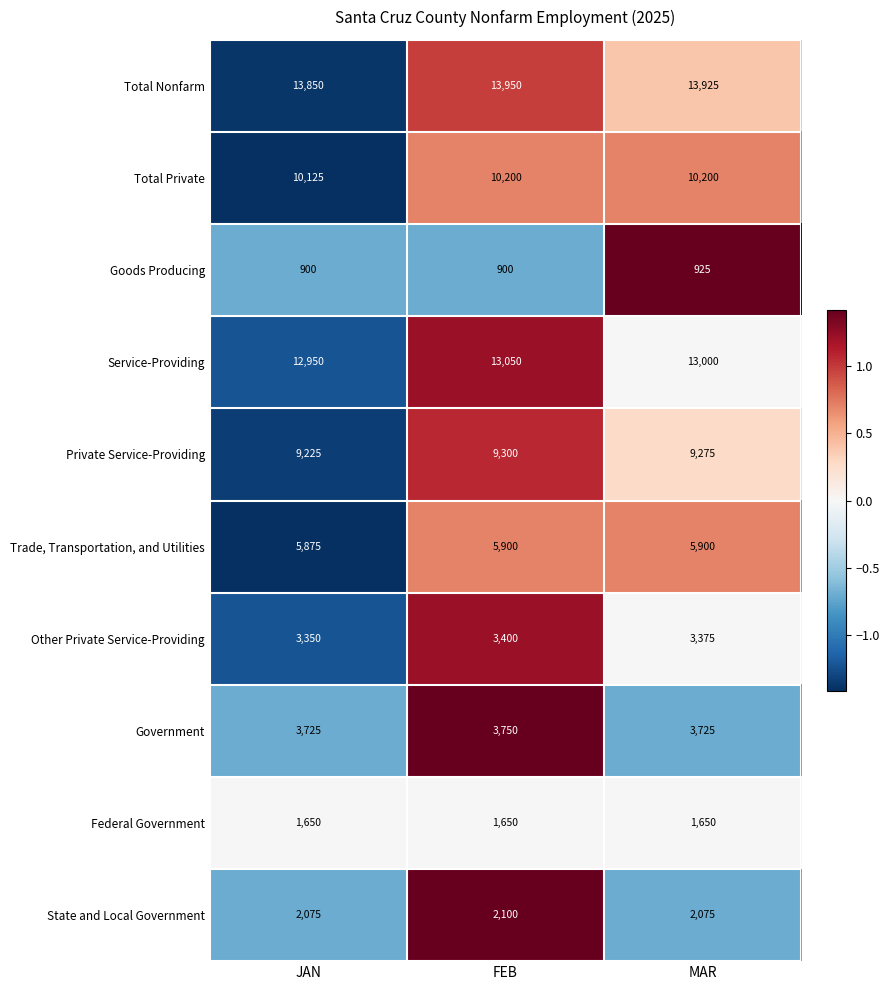

Is it true that Goods Producing equals 925 at MAR?

True